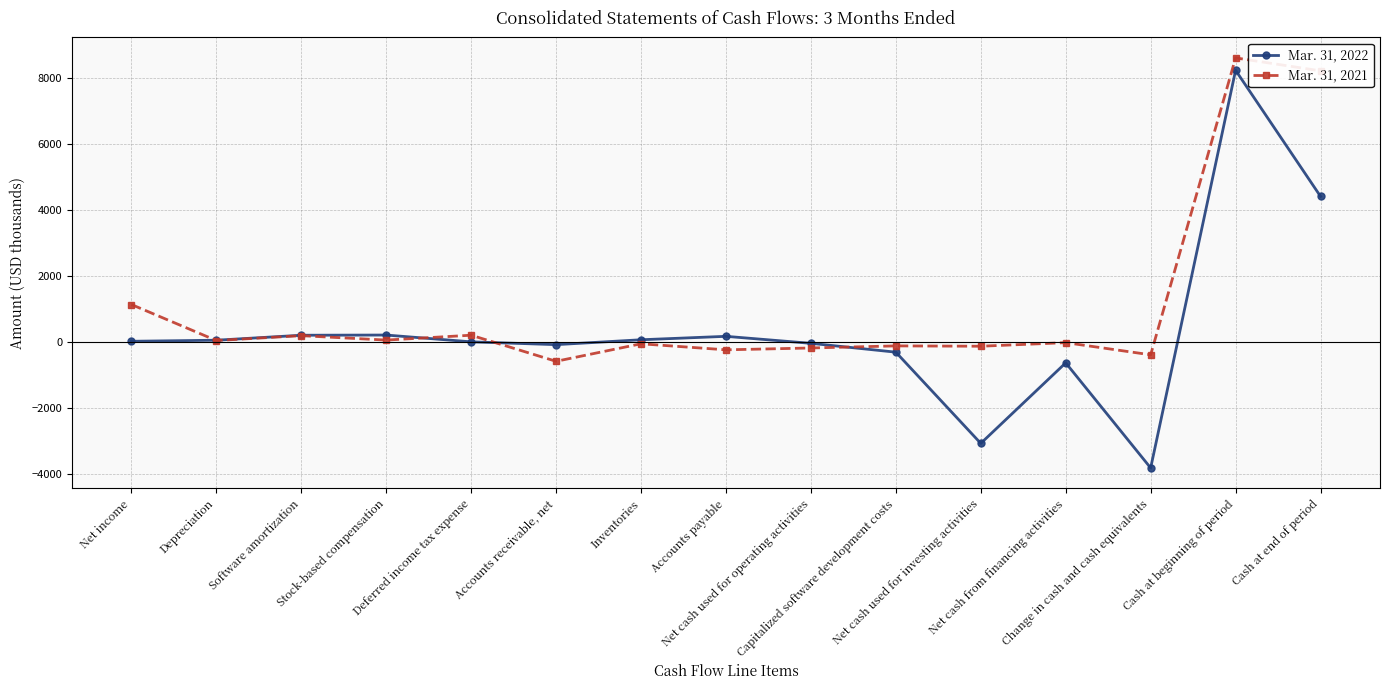

Which series has the largest range (max minus min)?

Mar. 31, 2022